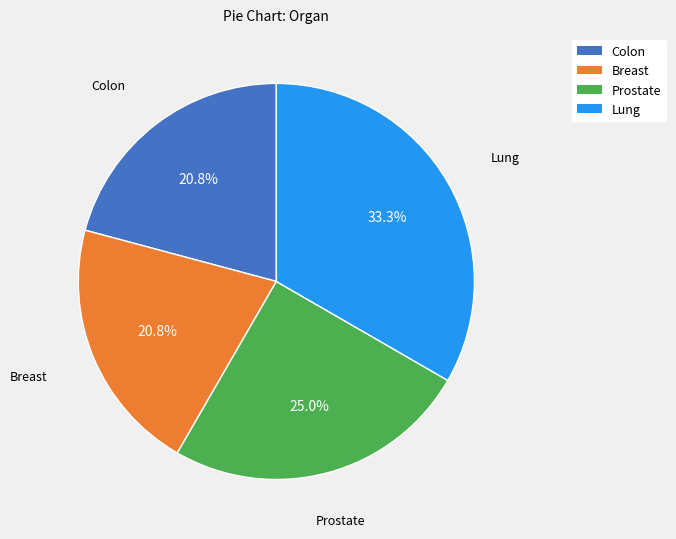

What is the ratio of the value at Prostate to the value at Colon?

1.2